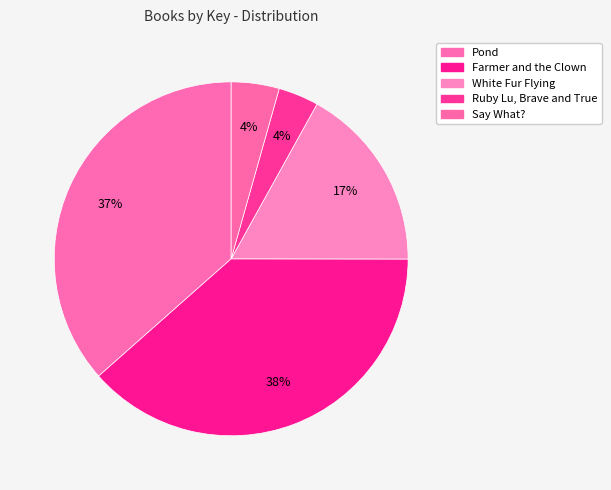

Is it true that Say What? is 4% of the pie?

True